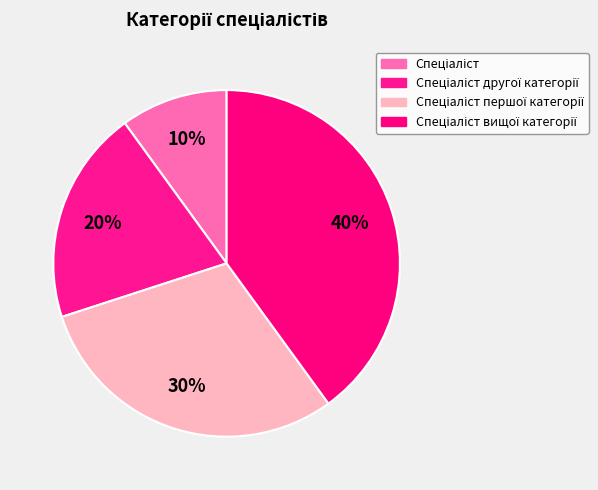

How many segments does this pie chart have?

4